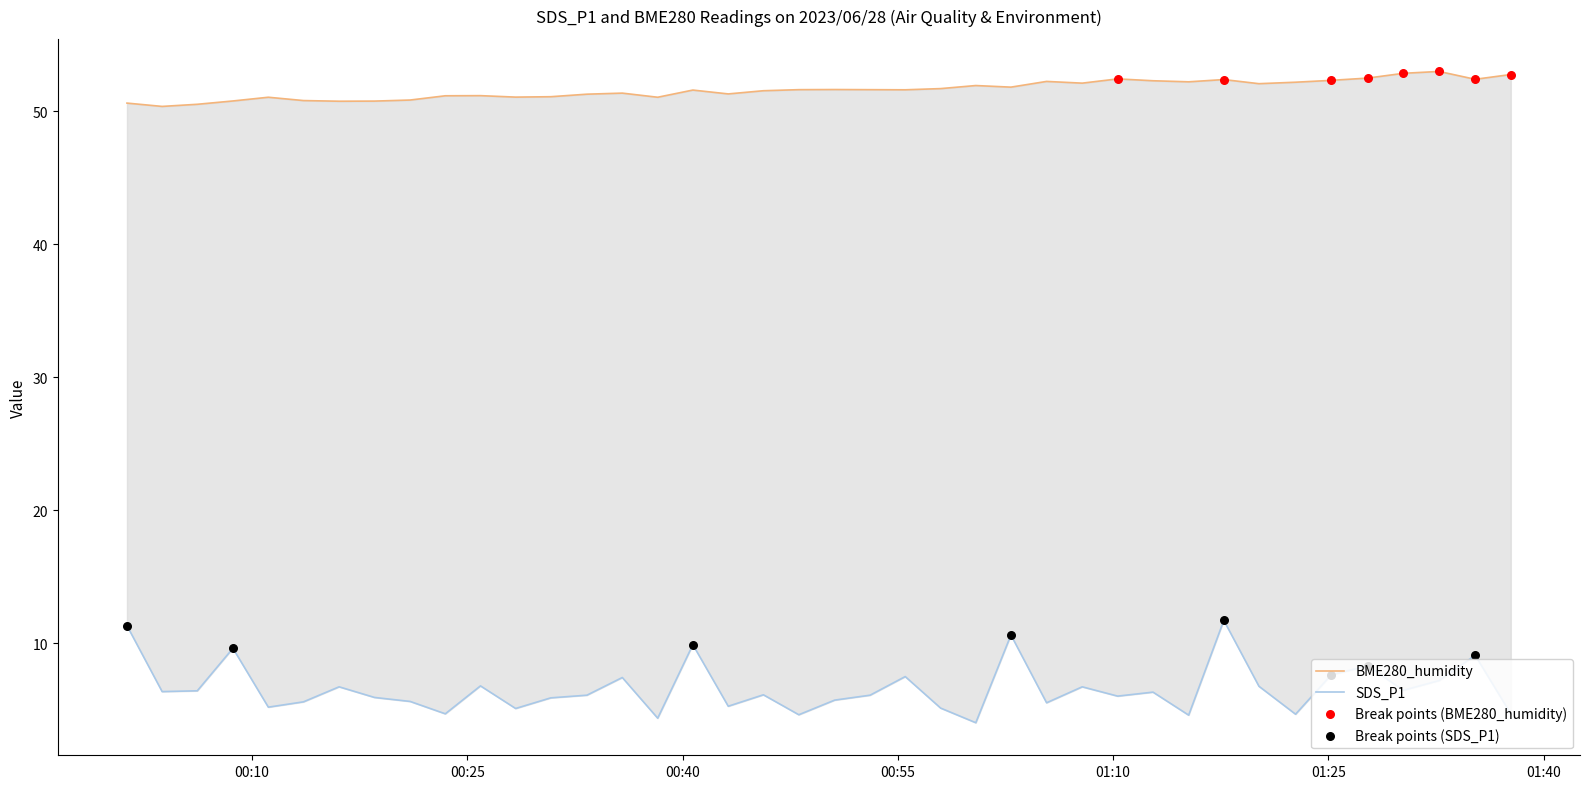

What are all the series names shown in the legend?

SDS_P1, BME280_humidity